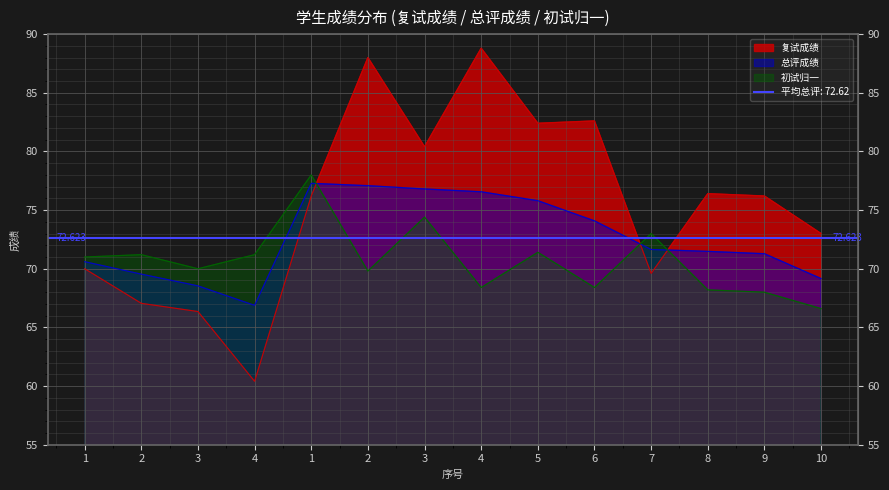

At which label does 复试成绩 reach its minimum?

4